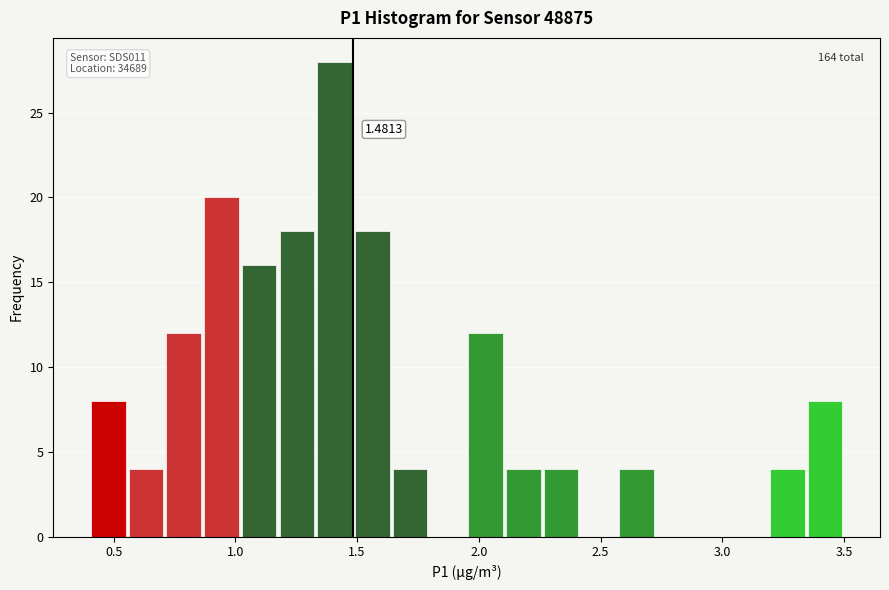

Around what value on the x-axis is the tallest bar? Give the approximate position of its centre, as read against the axis.

1.40